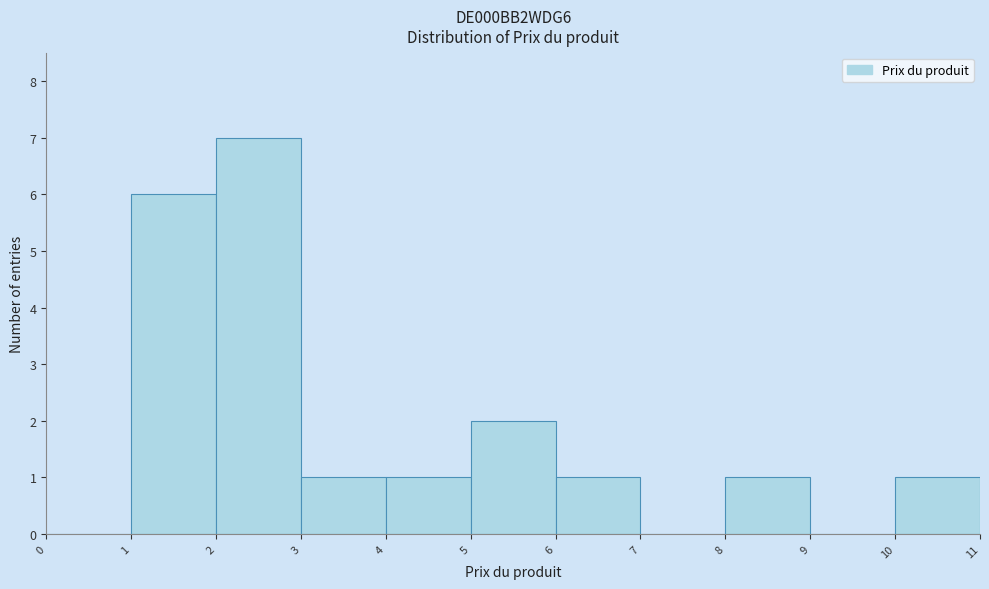

Reading left to right, list every bar in this chart as the range it spans on the x-axis followed by its height. The values are not printed on the chart, so give them approximately, as read against the axis.

0 to 1: 0
1 to 2: 6
2 to 3: 7
3 to 4: 1
4 to 5: 1
5 to 6: 2
6 to 7: 1
7 to 8: 0
8 to 9: 1
9 to 10: 0
10 to 11: 1